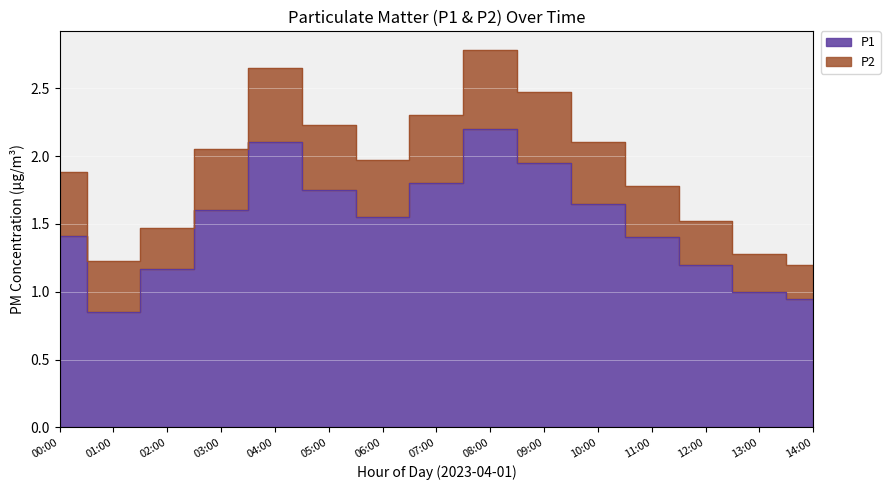

What are all the series names shown in the legend?

P1, P2